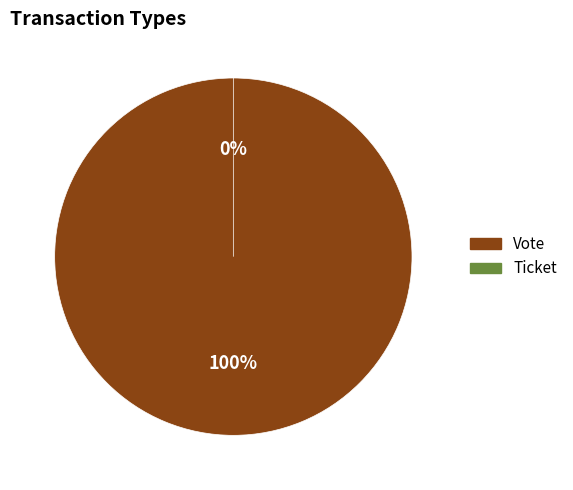

What is the majority slice?

Vote